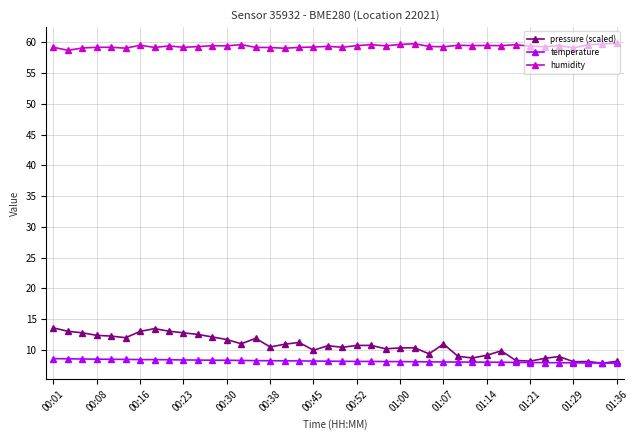

True or false: temperature and humidity intersect in this chart.

False